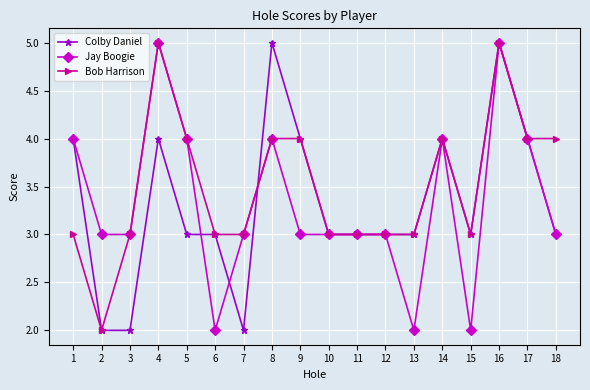

Is it true that Bob Harrison equals 3 at 7?

True